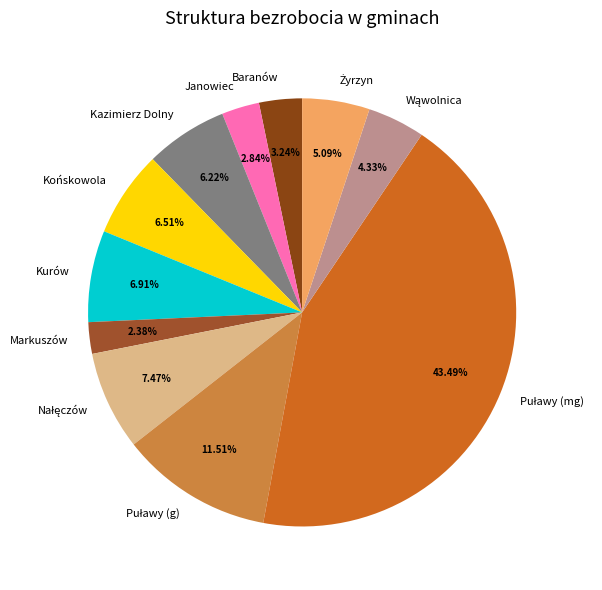

Is the sum of Markuszów and Kazimierz Dolny greater than half?

No